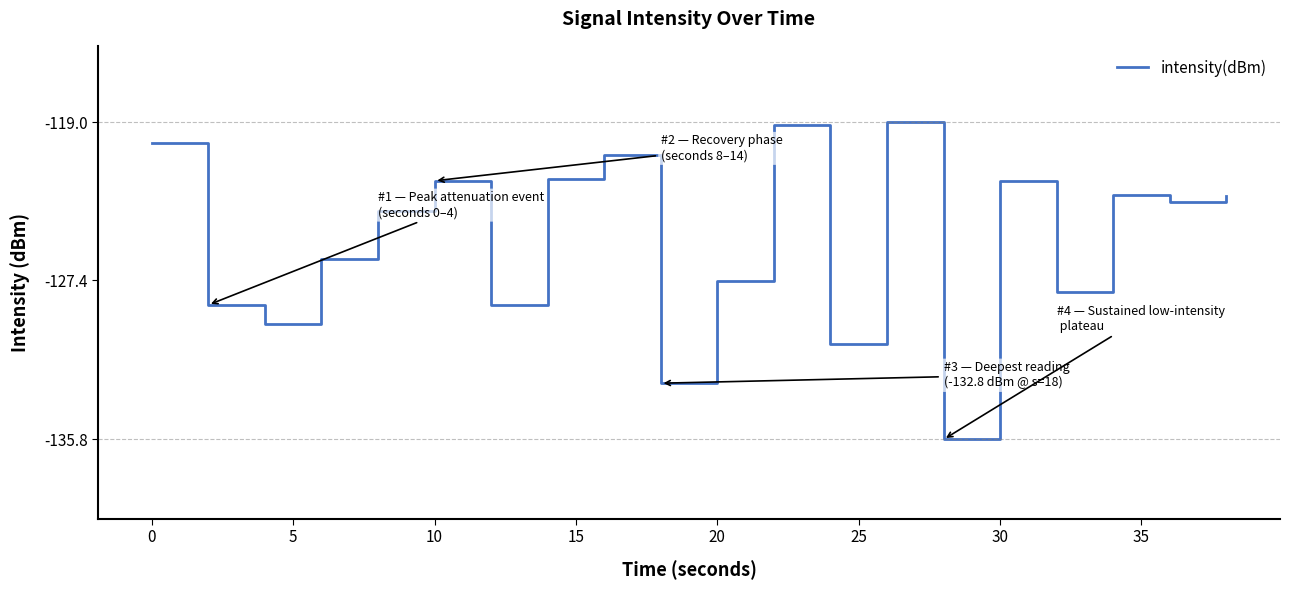

What is the smallest value displayed?

-135.8